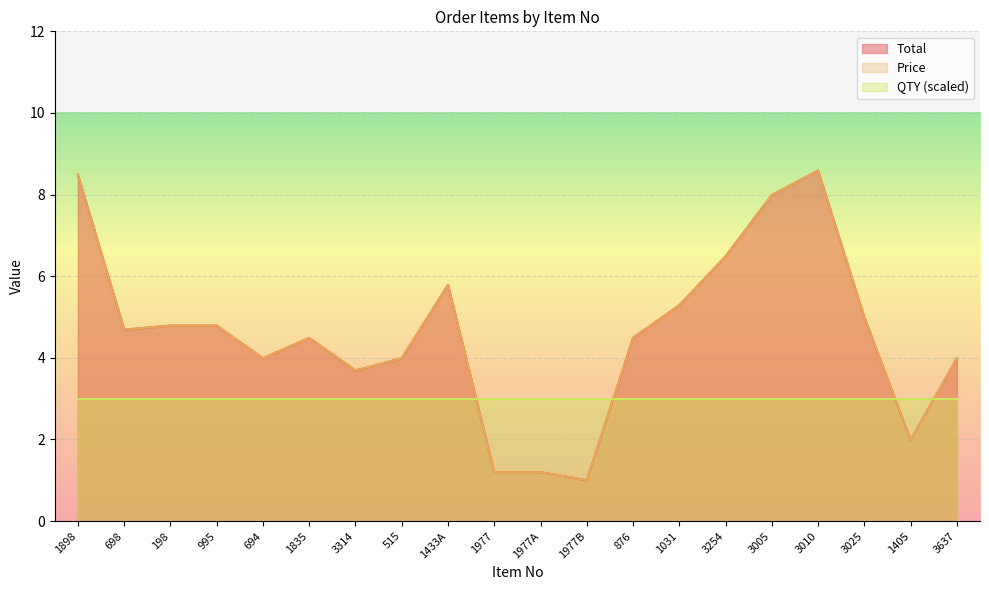

At which label does Price reach its peak?

3010